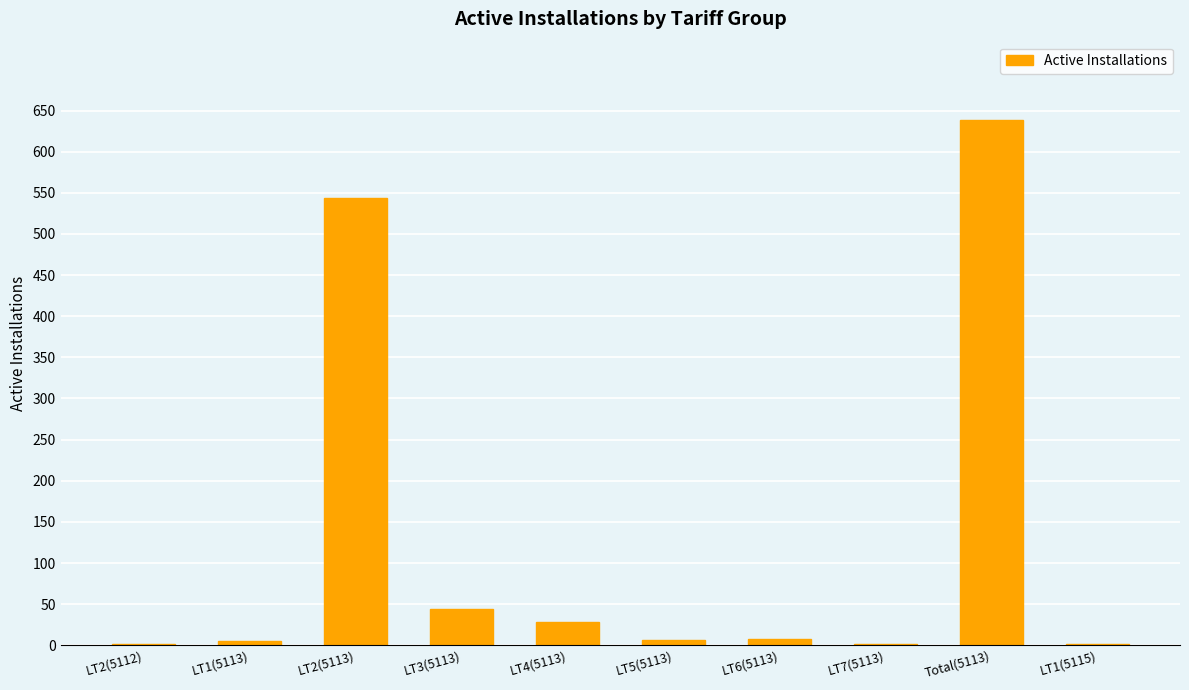

What is the sum of the values at Total(5113) and LT6(5113)?

646